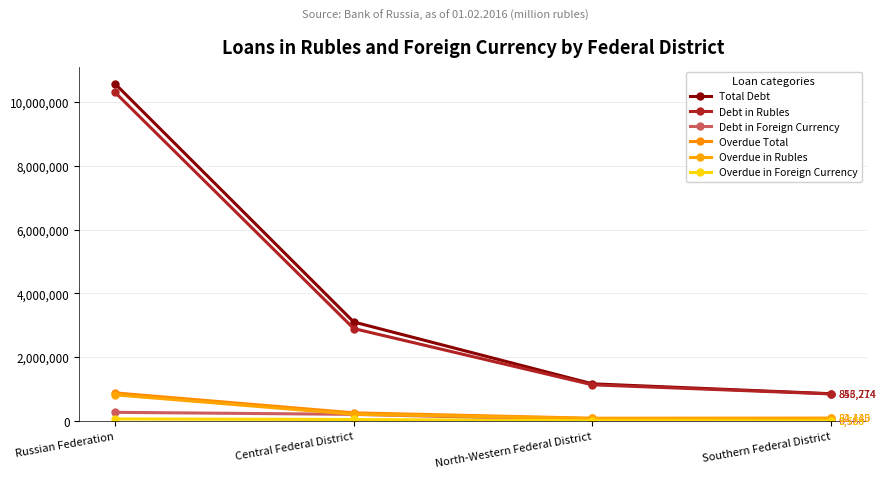

The value of Overdue in Rubles at Russian Federation is 1085009. True or false?

False